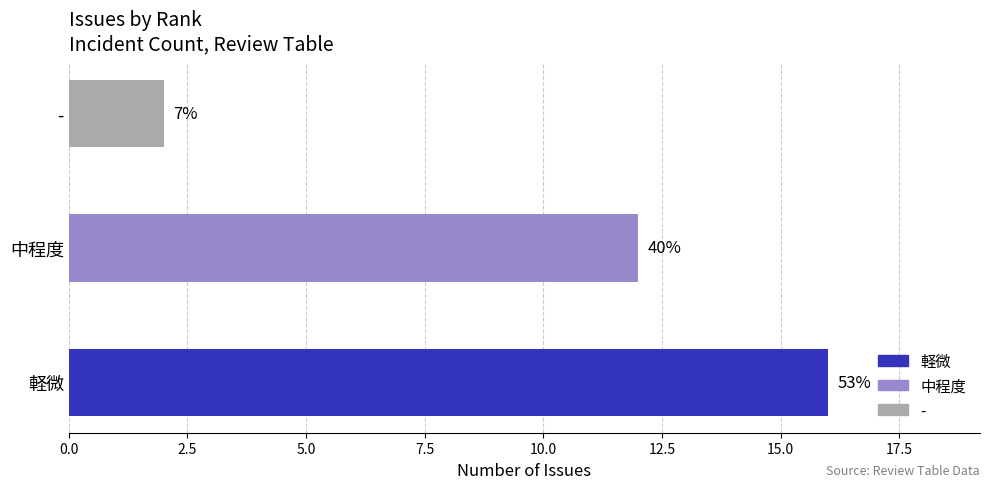

Does the chart contain any negative values?

No